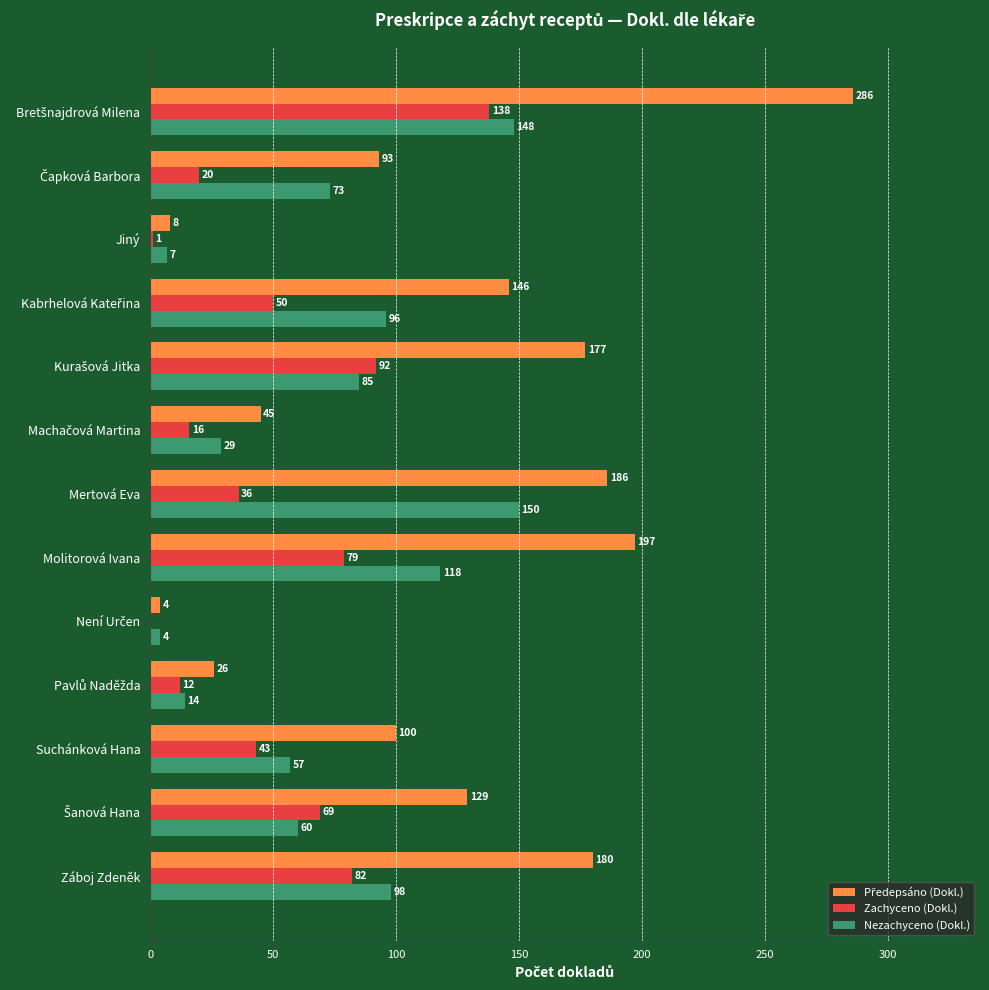

Is it true that Zachyceno (Dokl.) equals 79 at Molitorová Ivana?

True